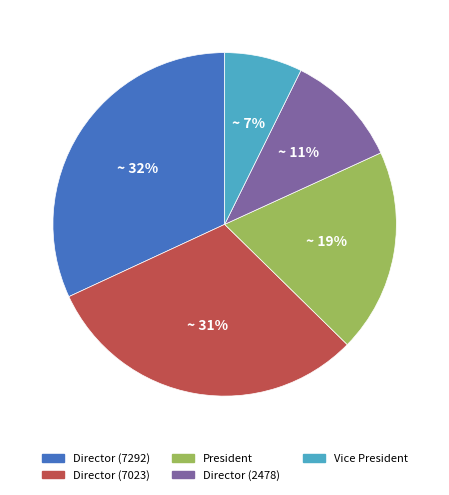

Count the number of slices in the pie.

5